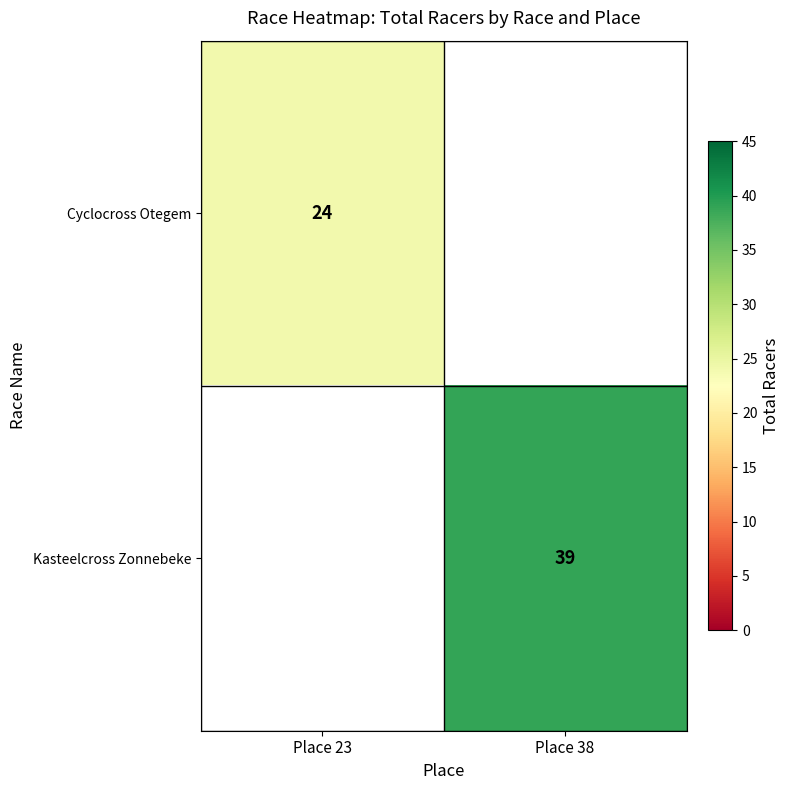

Is the value of Kasteelcross Zonnebeke at Place 38 greater than the value of Cyclocross Otegem at Place 23?

Yes